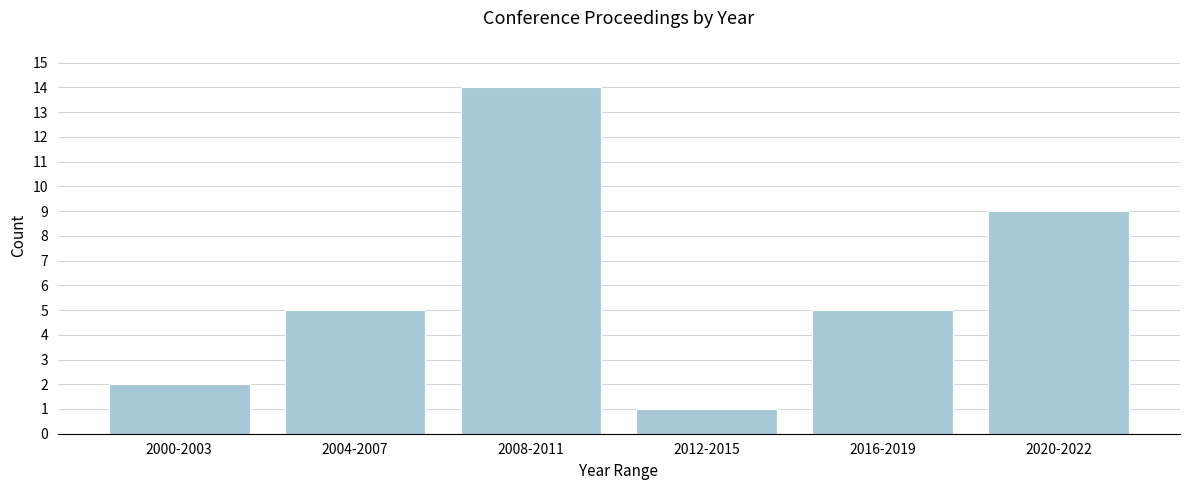

Reading left to right, what are all the values shown in this chart?

2000-2003=2	2004-2007=5	2008-2011=14	2012-2015=1	2016-2019=5	2020-2022=9